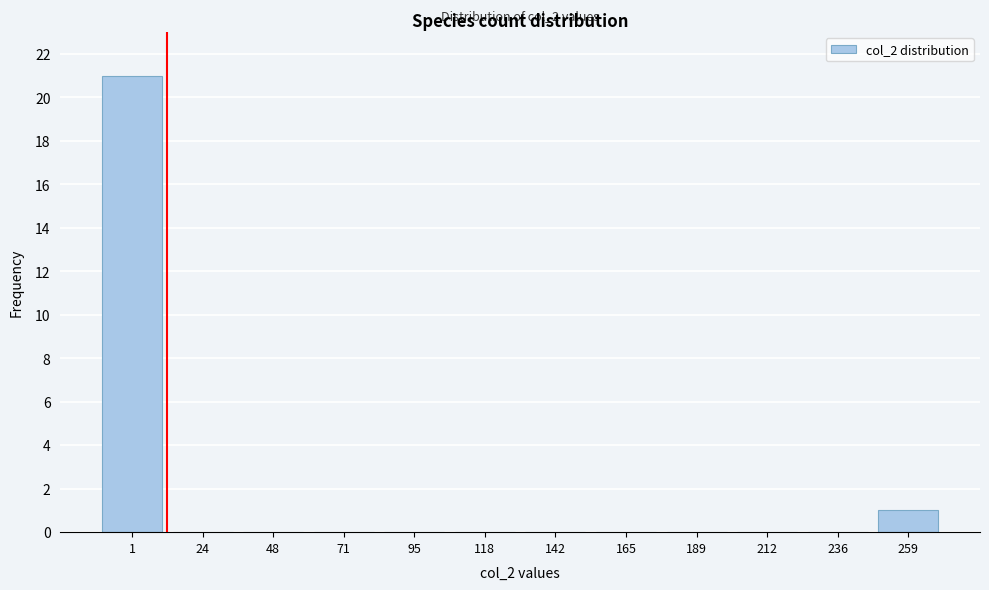

Reading left to right, list all the values displayed in this chart.

1=21	24=0	48=0	71=0	95=0	118=0	142=0	165=0	189=0	212=0	236=0	259=1